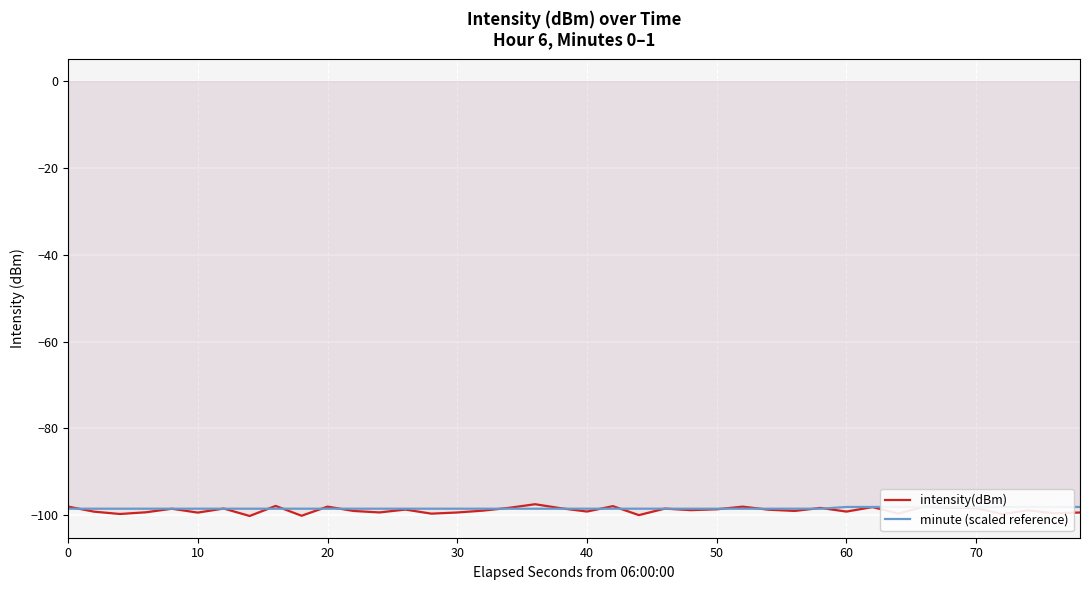

How many interior local peaks does the intensity(dBm) series have?

13